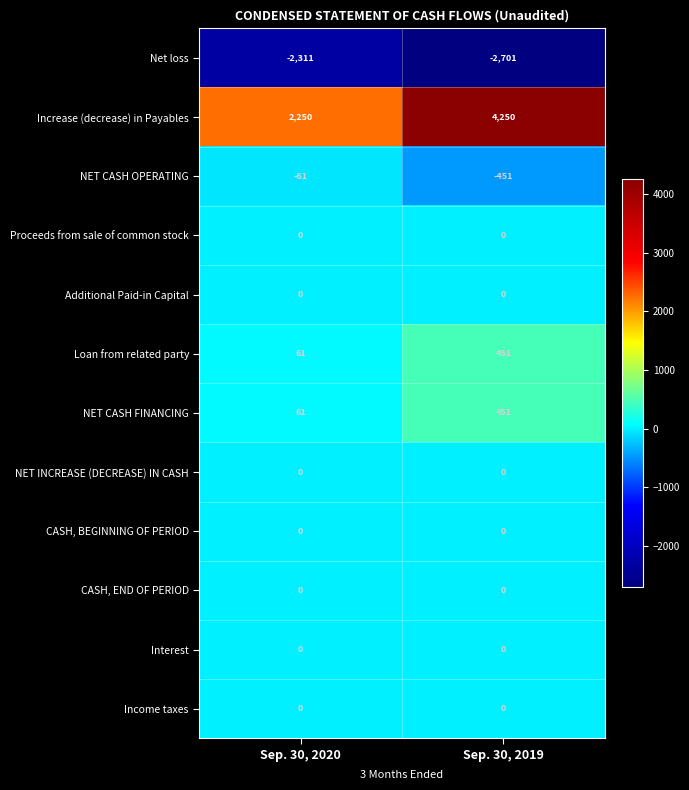

Reading left to right, transcribe all the data shown in this chart.

Net loss: Sep. 30, 2020=-2311	Sep. 30, 2019=-2701
Increase (decrease) in Payables: Sep. 30, 2020=2250	Sep. 30, 2019=4250
NET CASH OPERATING: Sep. 30, 2020=-61	Sep. 30, 2019=-451
Proceeds from sale of common stock: Sep. 30, 2020=0	Sep. 30, 2019=0
Additional Paid-in Capital: Sep. 30, 2020=0	Sep. 30, 2019=0
Loan from related party: Sep. 30, 2020=61	Sep. 30, 2019=451
NET CASH FINANCING: Sep. 30, 2020=61	Sep. 30, 2019=451
NET INCREASE (DECREASE) IN CASH: Sep. 30, 2020=0	Sep. 30, 2019=0
CASH, BEGINNING OF PERIOD: Sep. 30, 2020=0	Sep. 30, 2019=0
CASH, END OF PERIOD: Sep. 30, 2020=0	Sep. 30, 2019=0
Interest: Sep. 30, 2020=0	Sep. 30, 2019=0
Income taxes: Sep. 30, 2020=0	Sep. 30, 2019=0